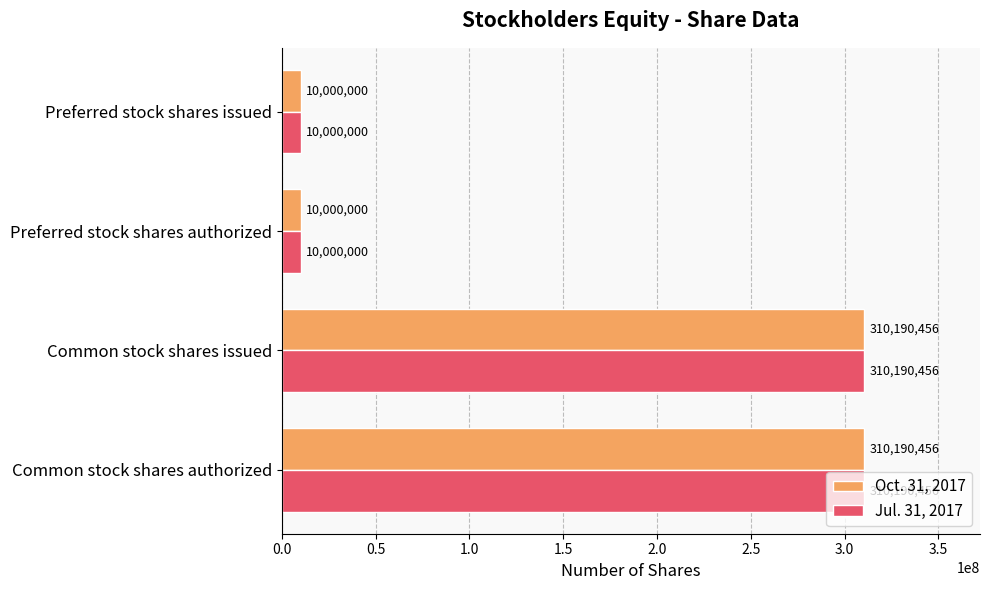

What is the maximum value for Jul. 31, 2017?

310190456